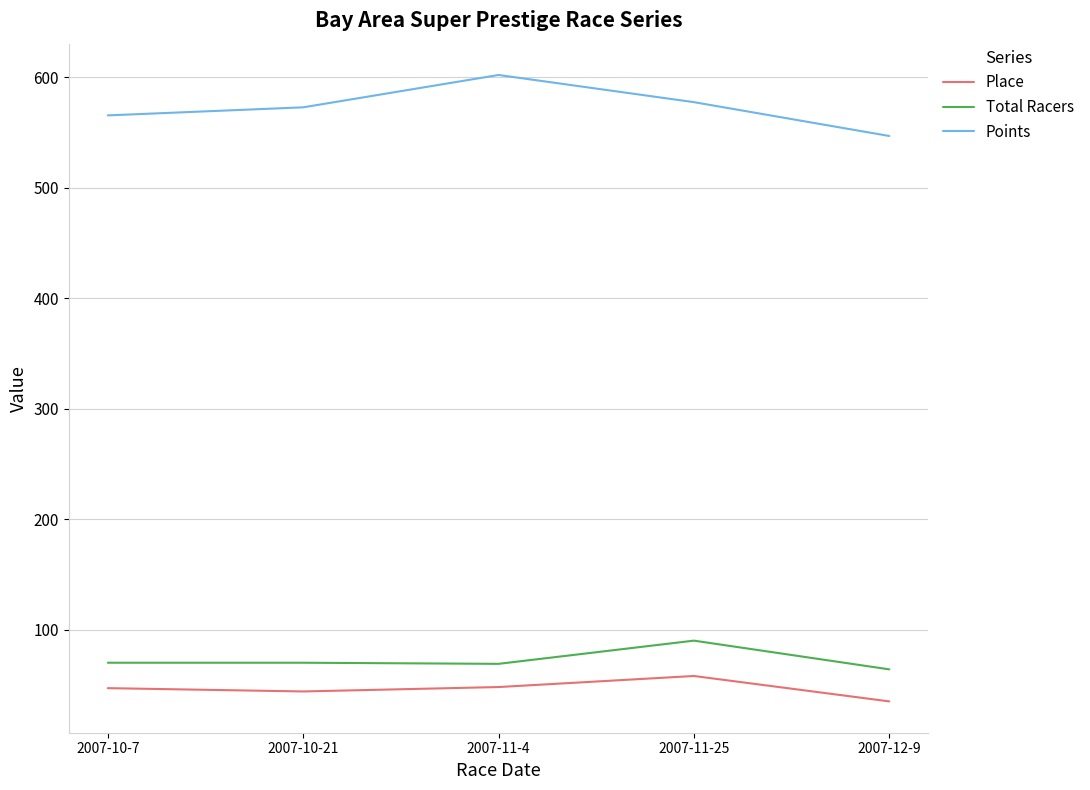

Rank the series by their maximum value, from lowest to highest.

Place, Total Racers, Points